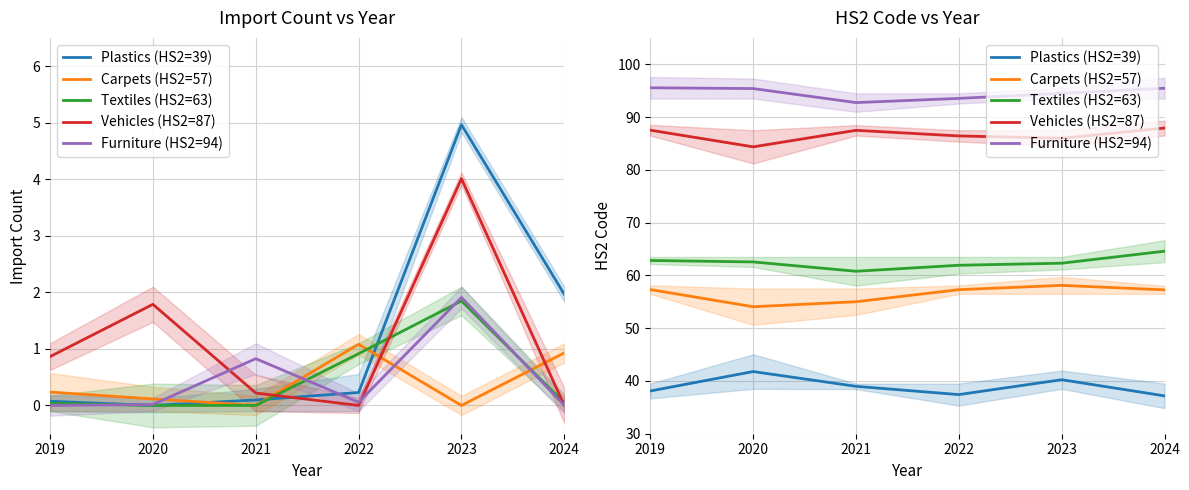

Read the Carpets (HS2=57) value at 2022.

57.3